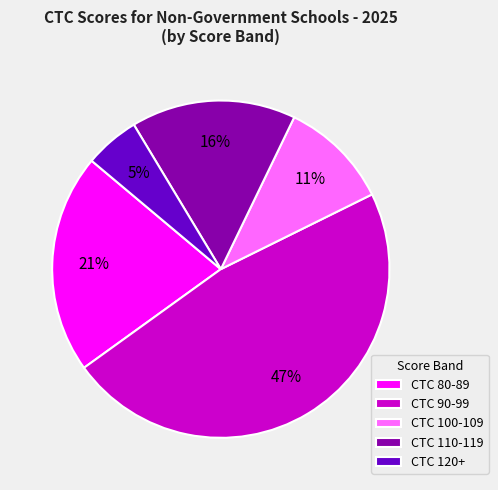

Count the number of slices in the pie.

5